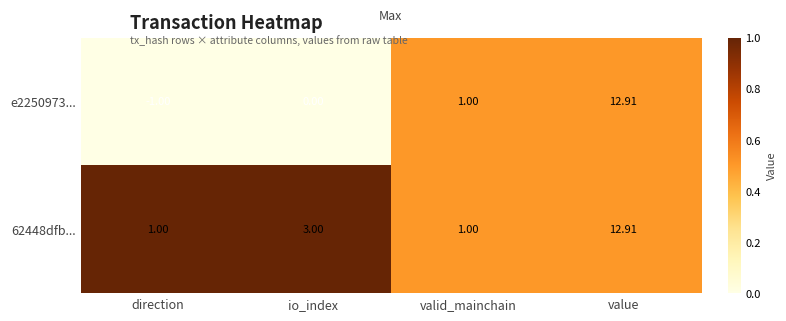

Which category has the lowest value across all series?

direction